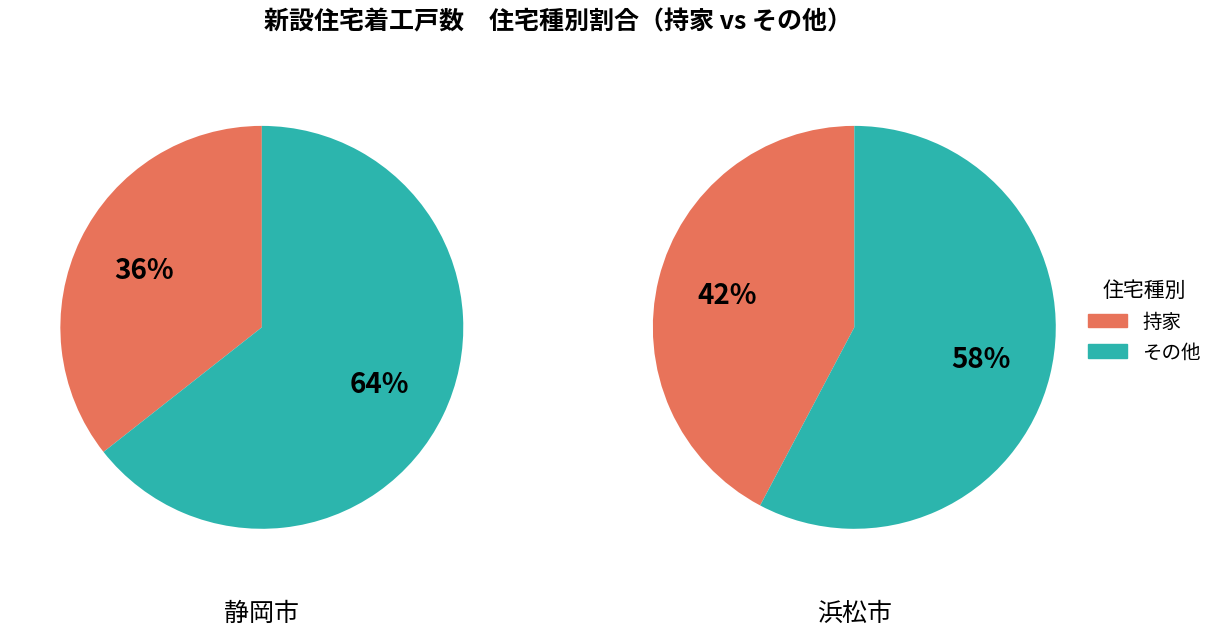

To the nearest percent, what percentage of the pie is 浜松市?

49%